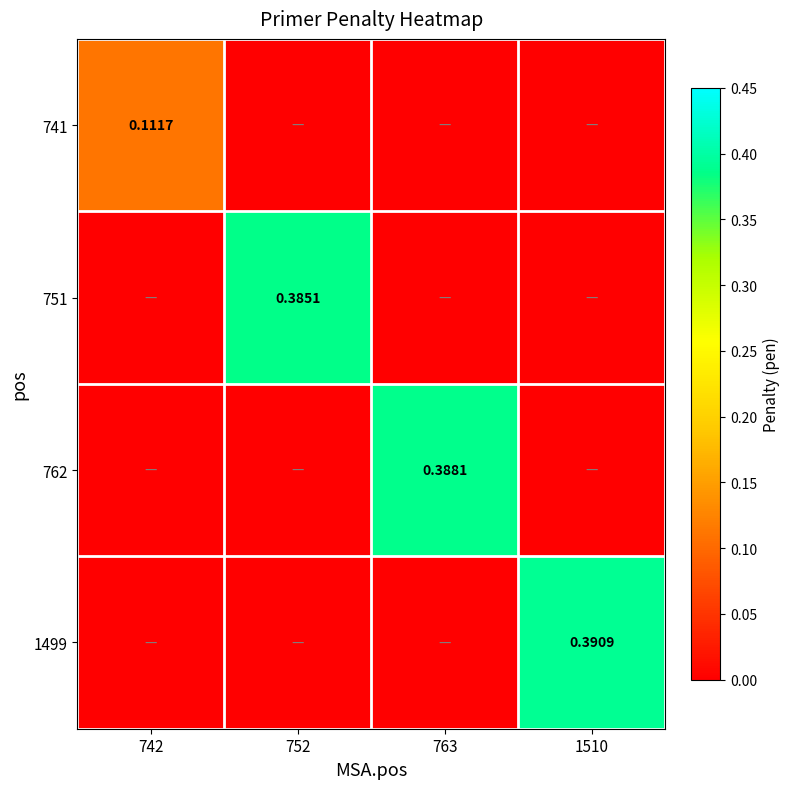

What is the difference between the 741 values at 763 and 742?

0.1